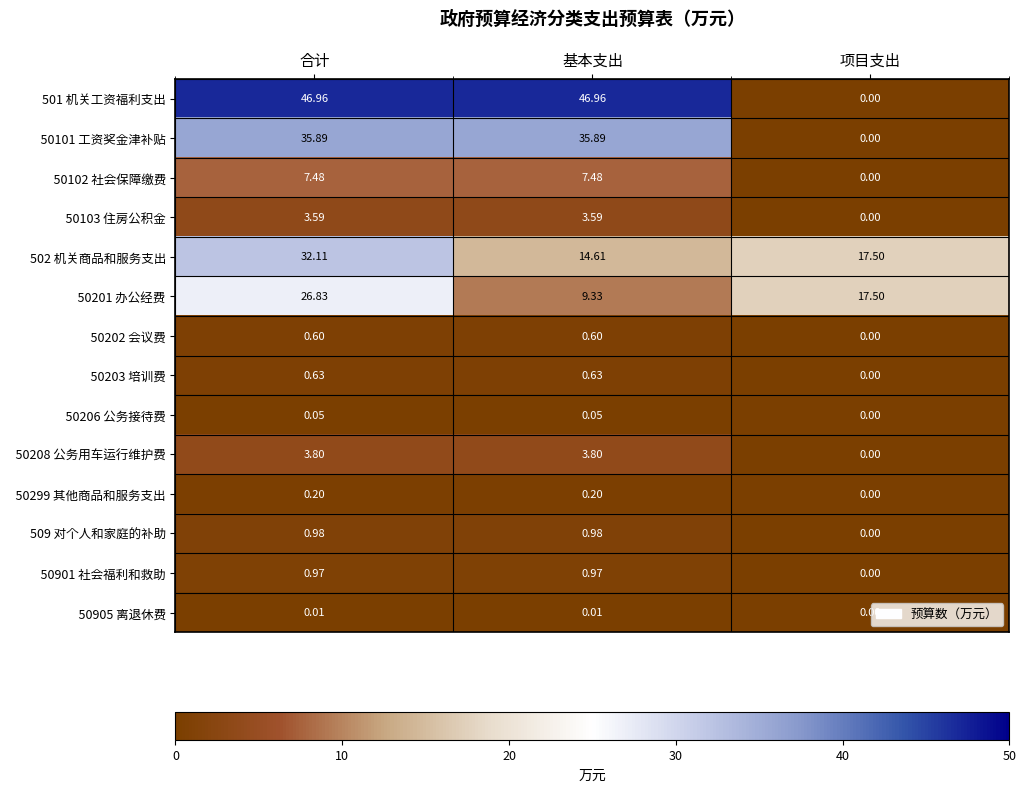

At which category is the sum across all series the highest?

合计